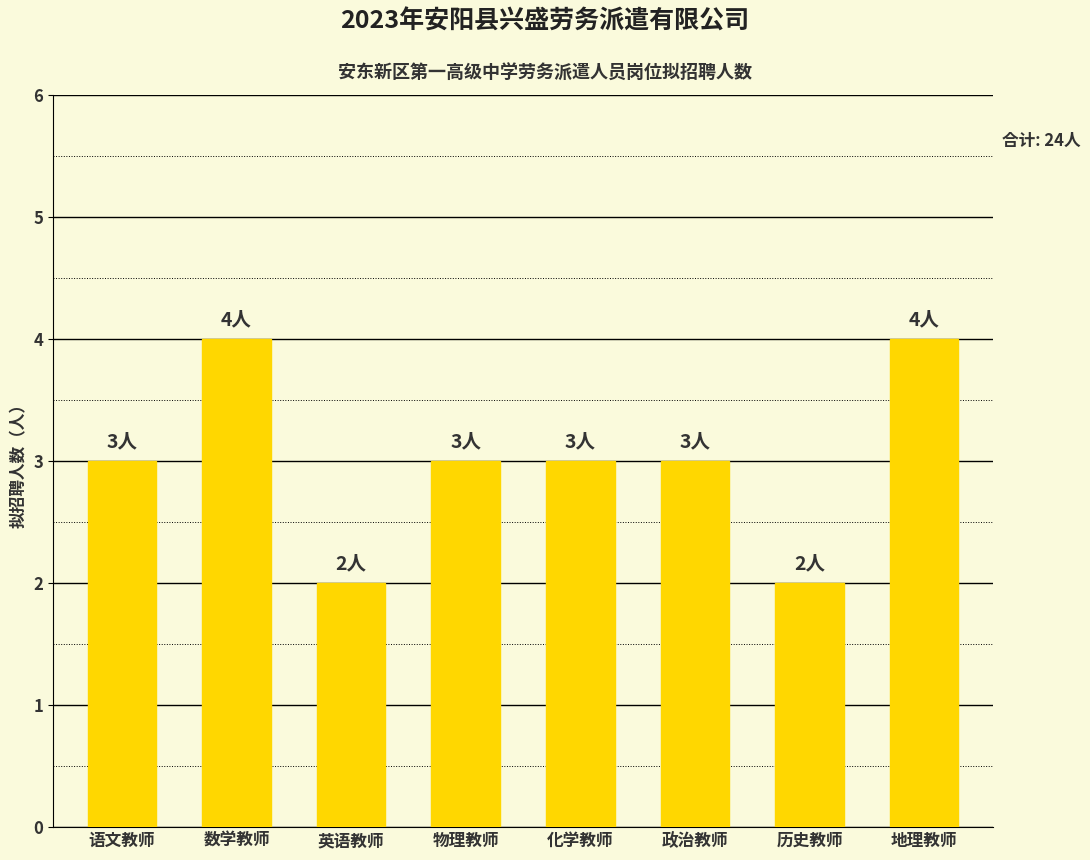

What is the sum of the values at 物理教师 and 政治教师?

6